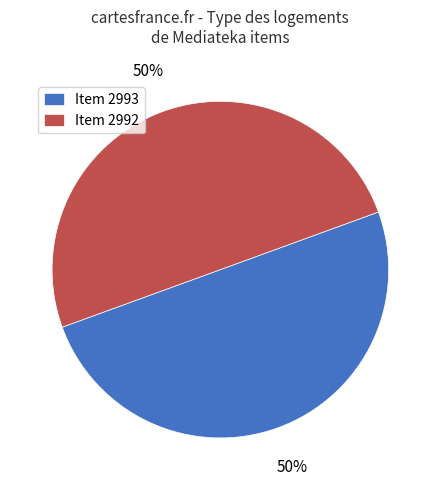

Do Item 2993 and Item 2992 together represent more than half of the pie?

Yes